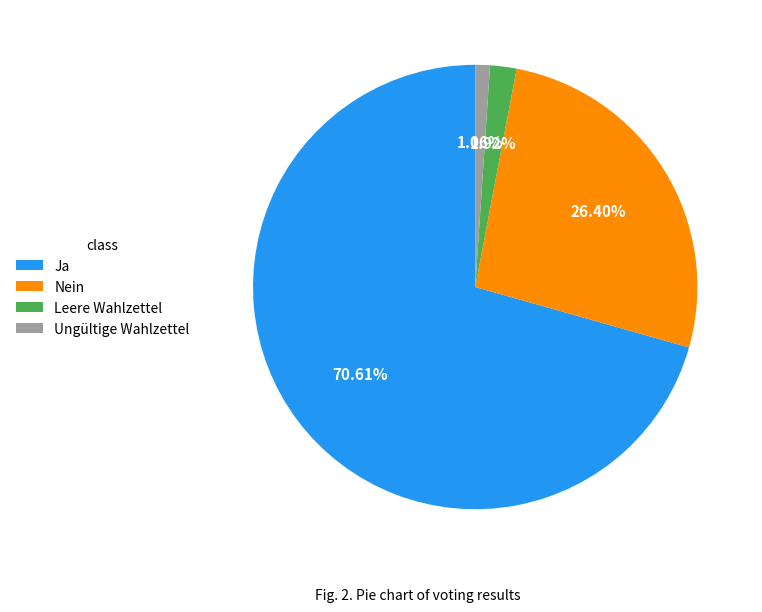

Is it true that Ungültige Wahlzettel is 1% of the pie?

True